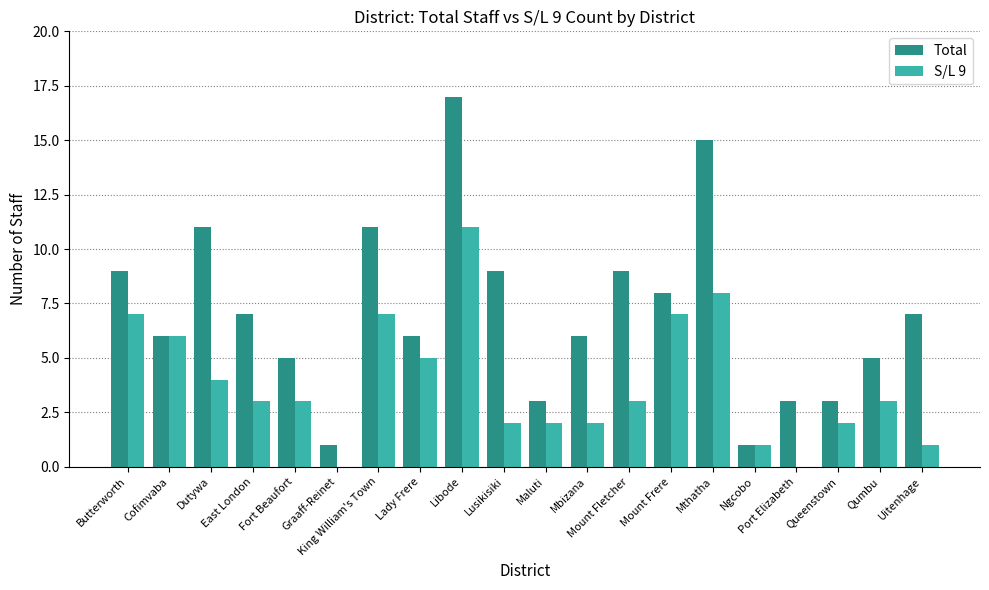

Does the chart contain stacked bars?

No